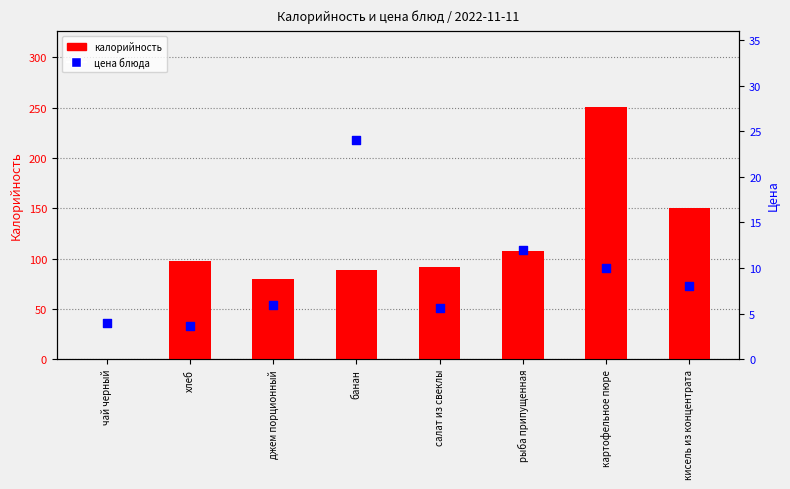

Is the value of Калорийность at кисель из концентрата greater than the value of Цена at кисель из концентрата?

Yes